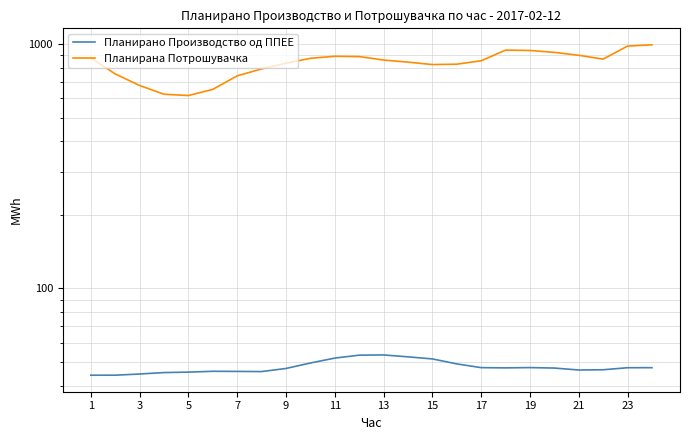

How many data points does each series have?

24